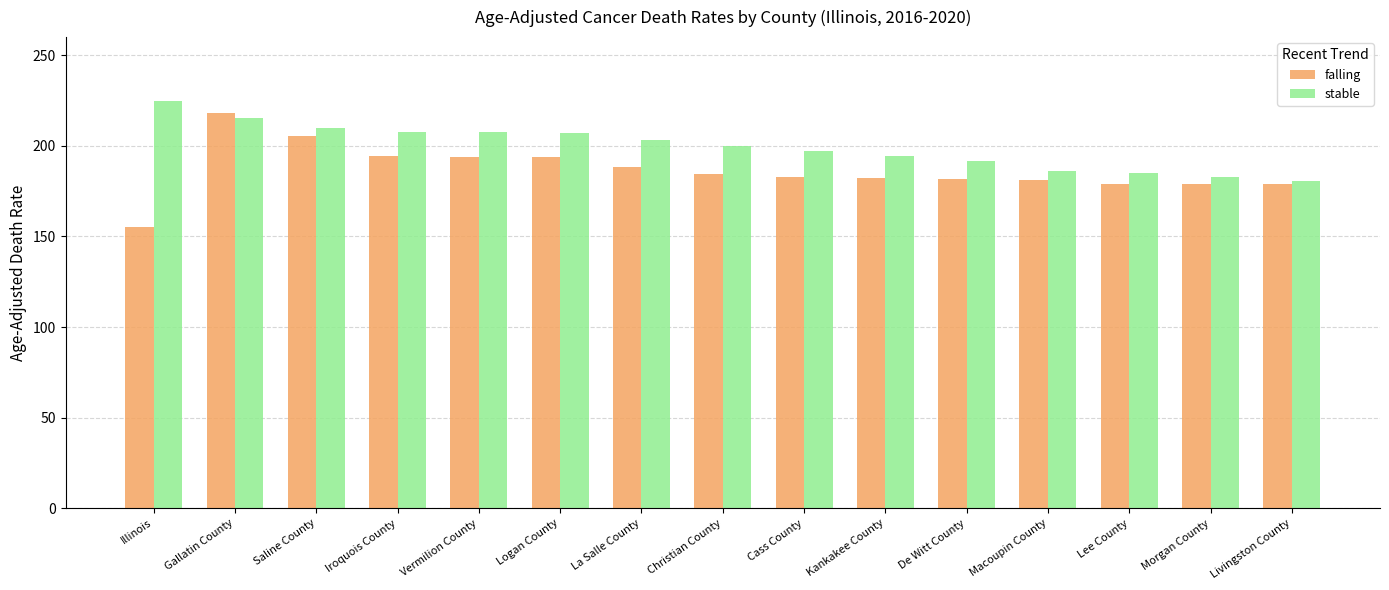

True or false: stable has a value of 180.6 at Livingston County.

True